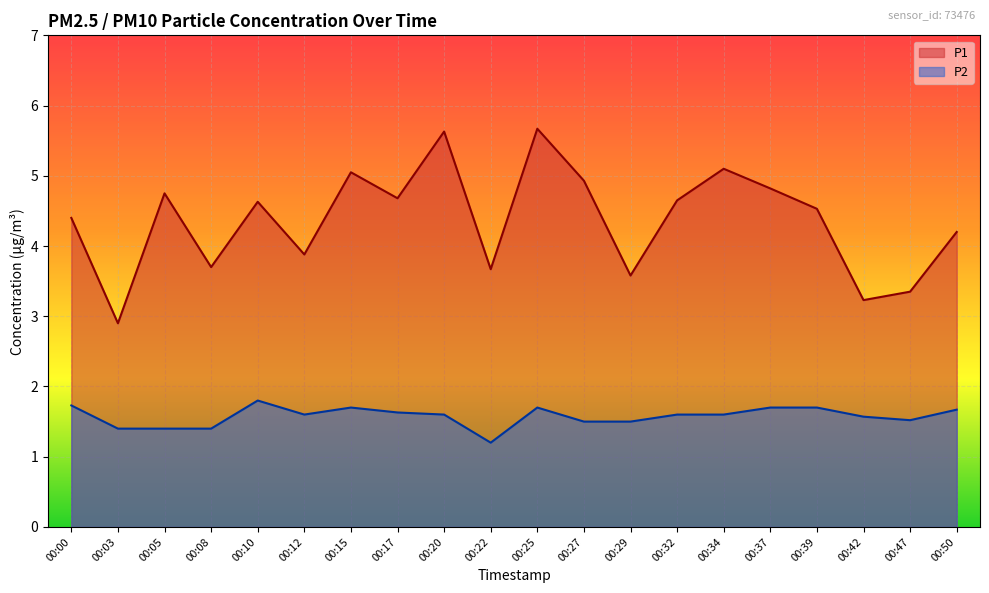

At 00:42, list the series in order from smallest to largest.

P2, P1